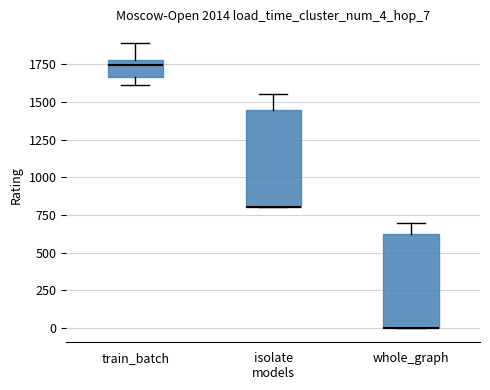

Where is the lower edge of the box for isolate models on the y-axis? The values are not printed on the chart, so give them approximately, as read against the axis.

800